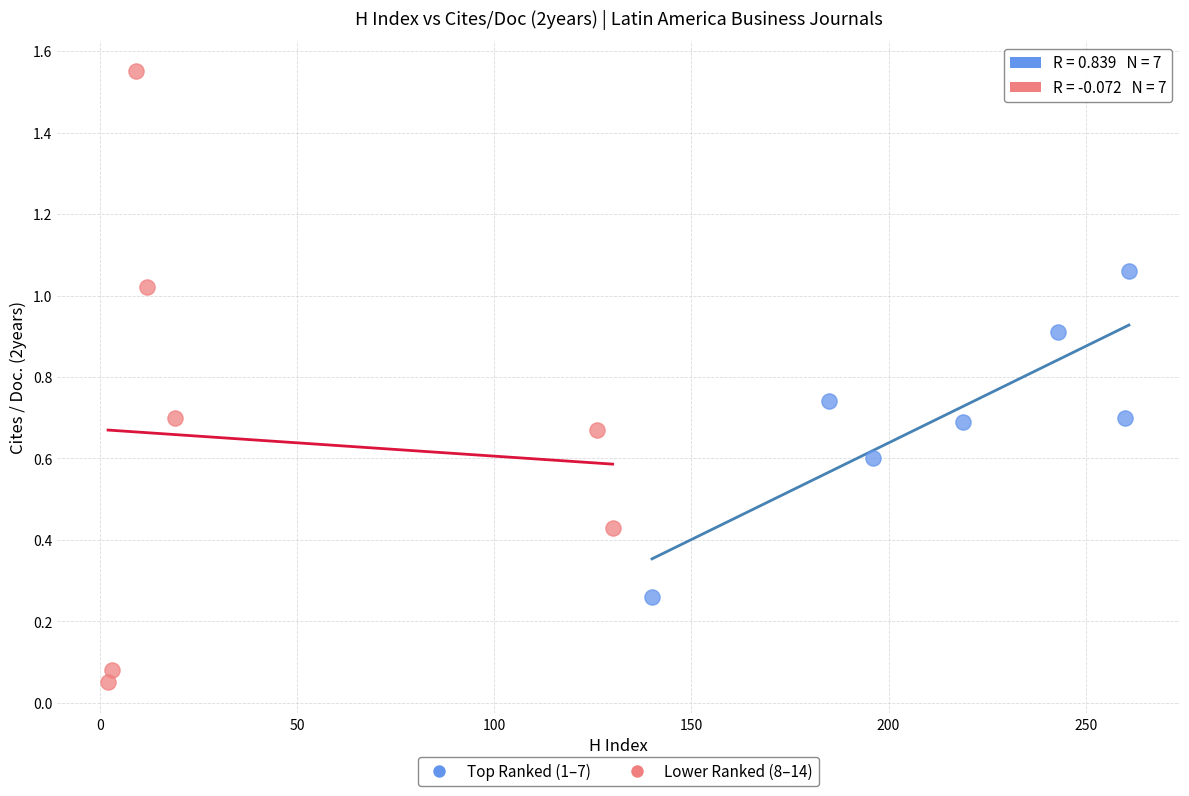

Which series has the widest spread of Y values?

Lower Ranked (8–14)